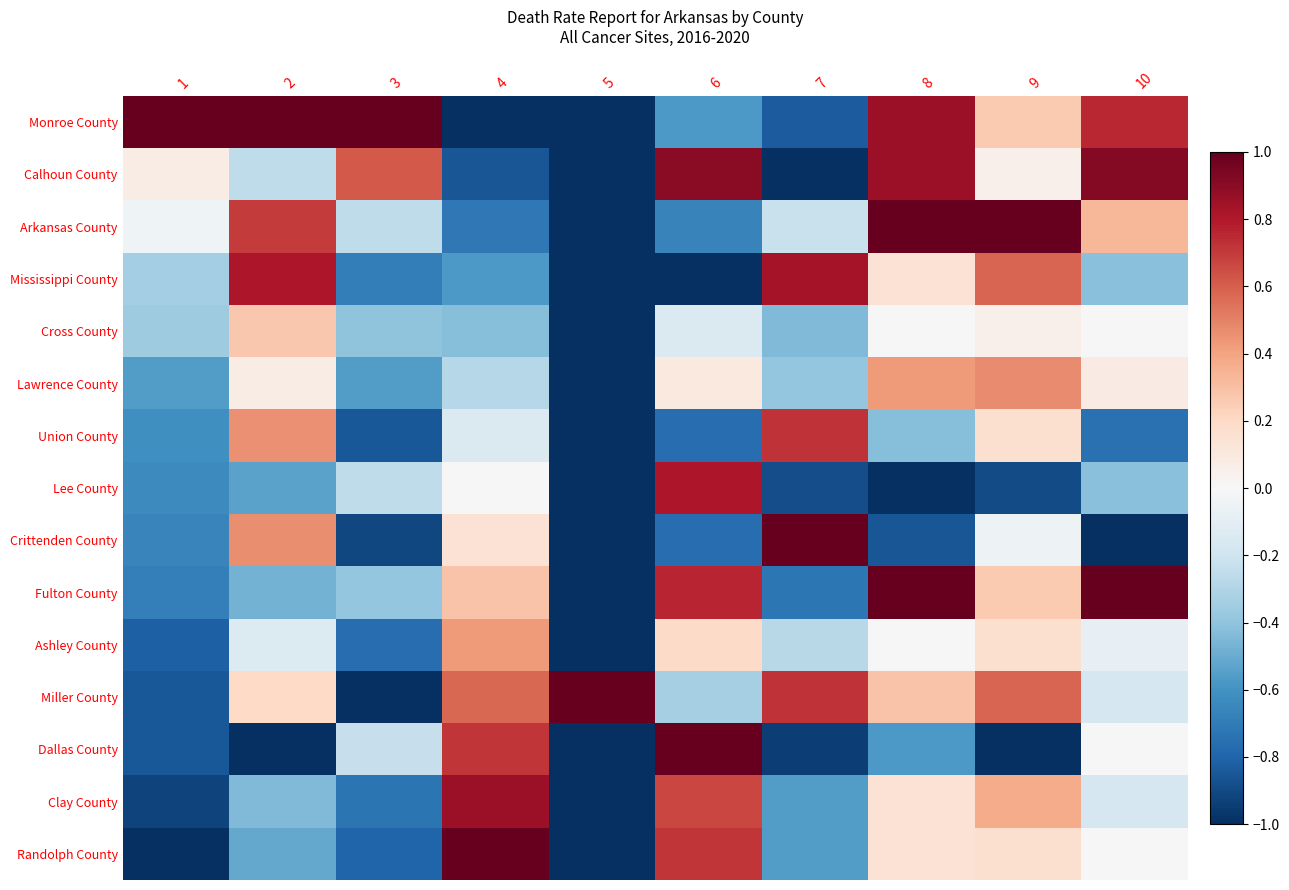

Between 7 and 1, which is larger?

1